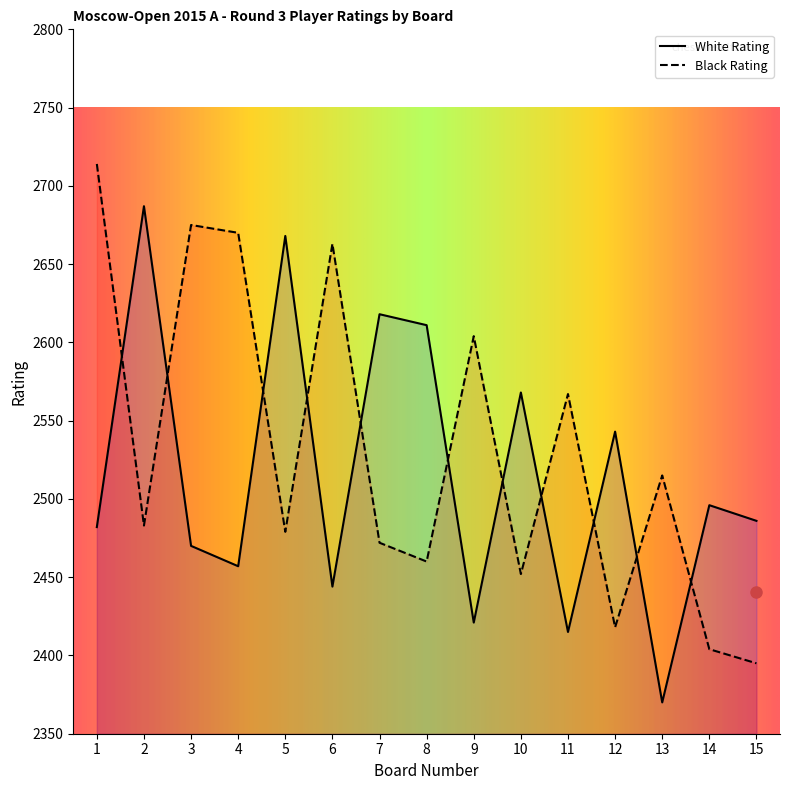

At which category does the chart reach its peak across all series?

1